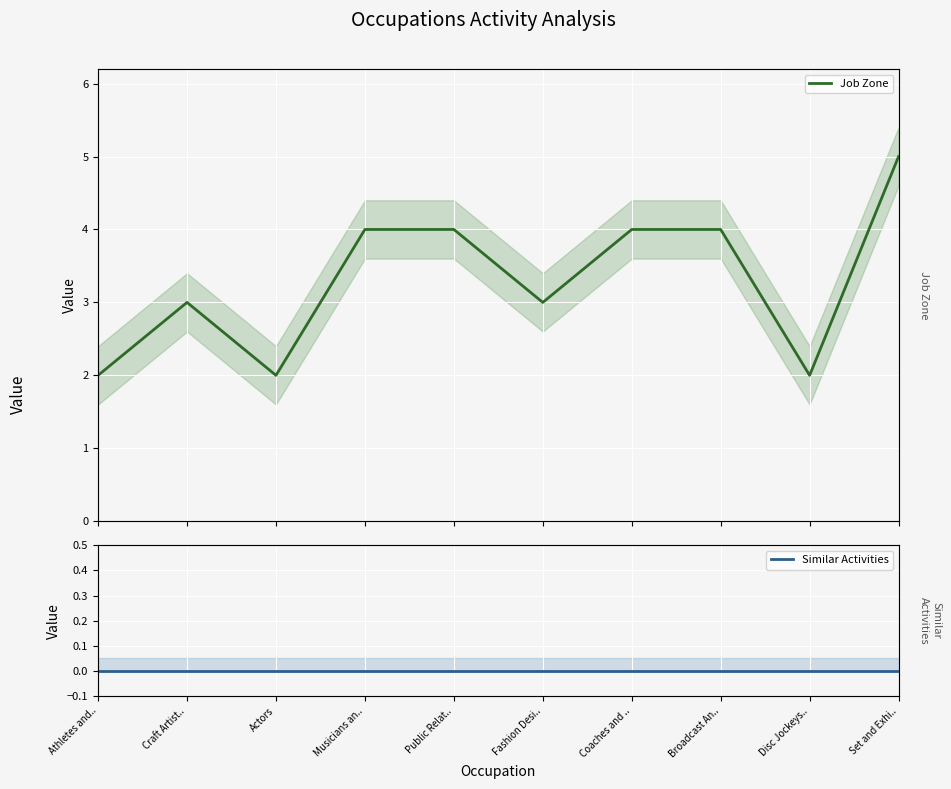

How many interior local peaks does the Job Zone series have?

1